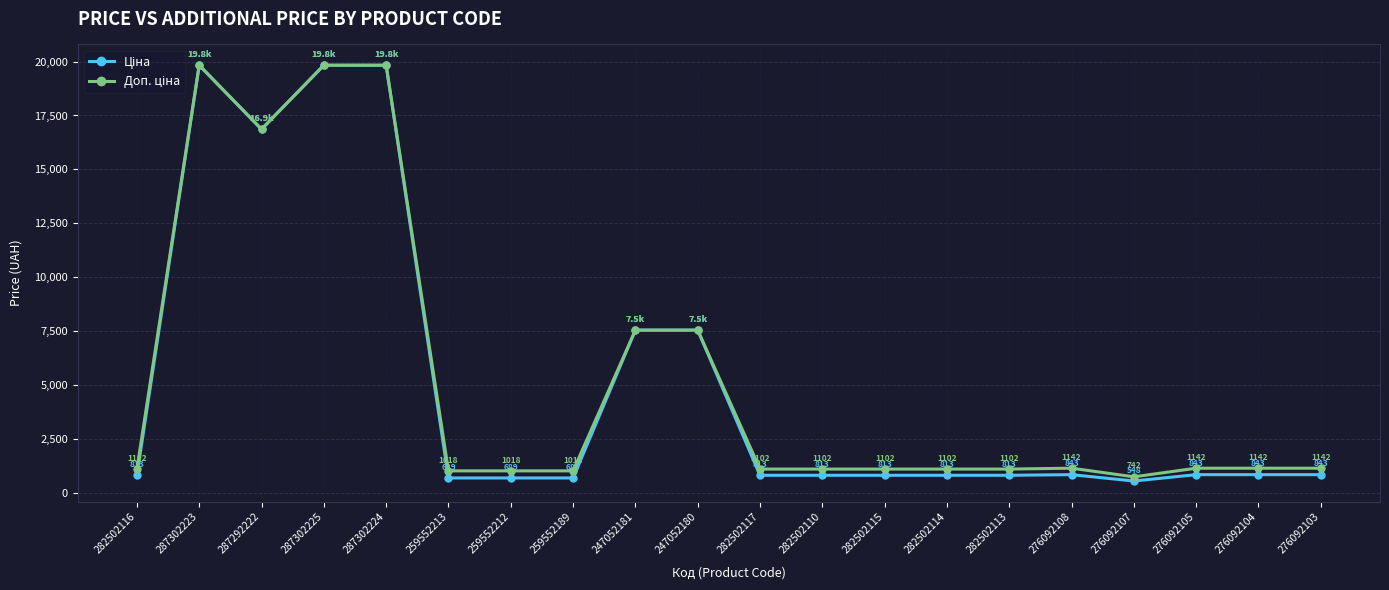

What is the total value across all series at 247052181?

15091.8